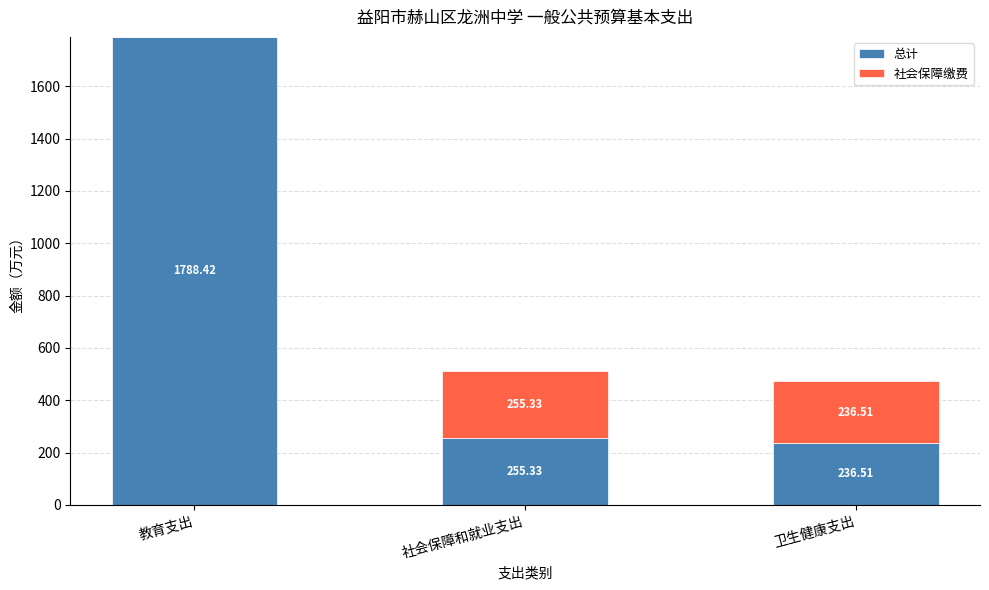

Where is 总计 nearest to the value 1012?

社会保障和就业支出